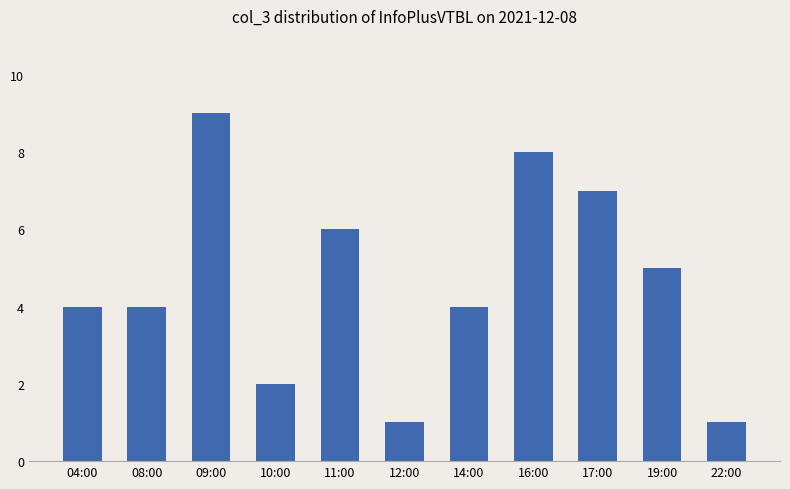

What is the sum of all values?

51